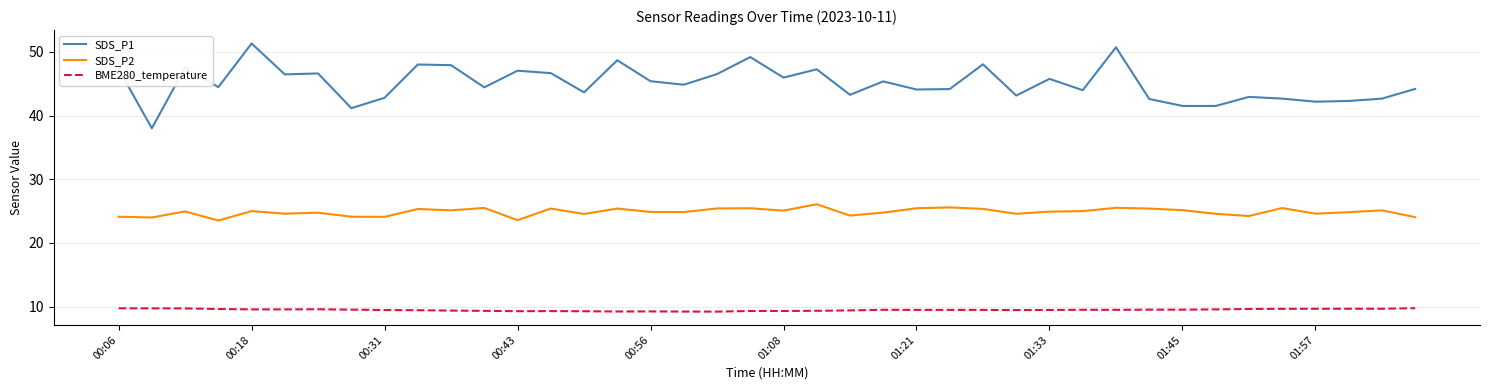

What is the smallest value displayed?

9.2